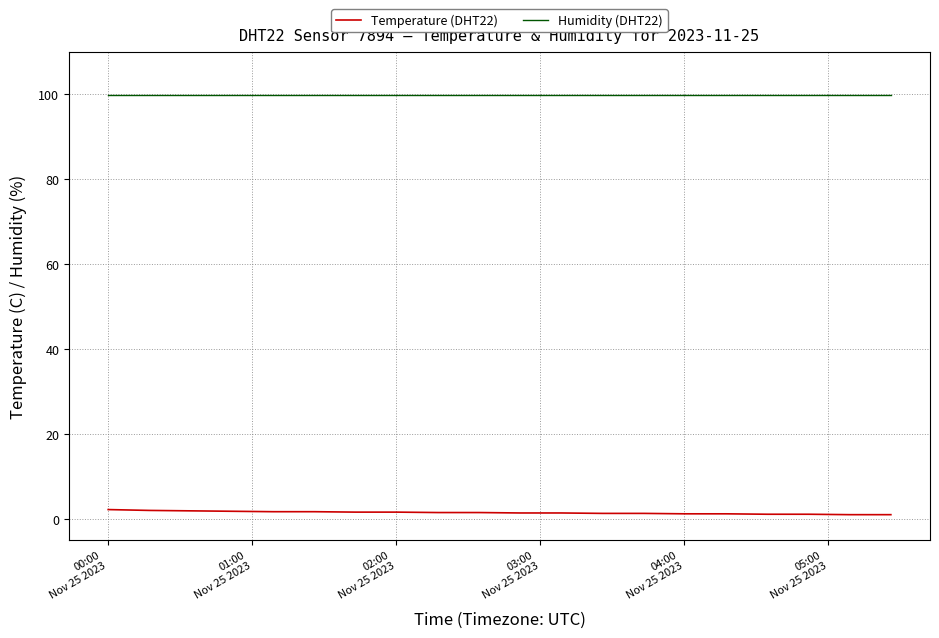

Which series has the largest total across all categories?

Humidity (DHT22)